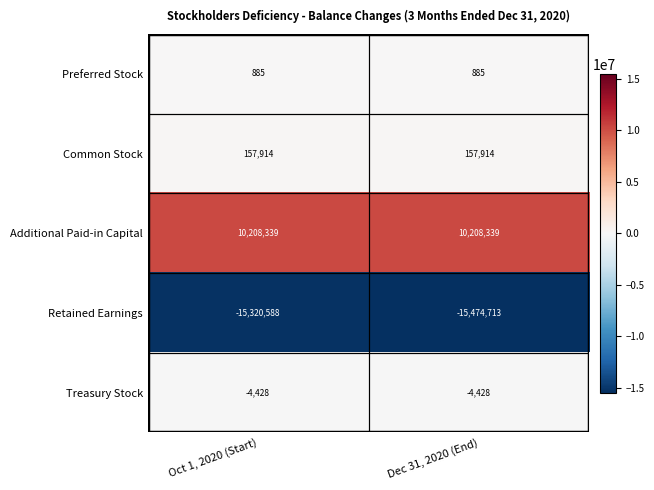

What is the average value of the Retained Earnings series?

-15397650